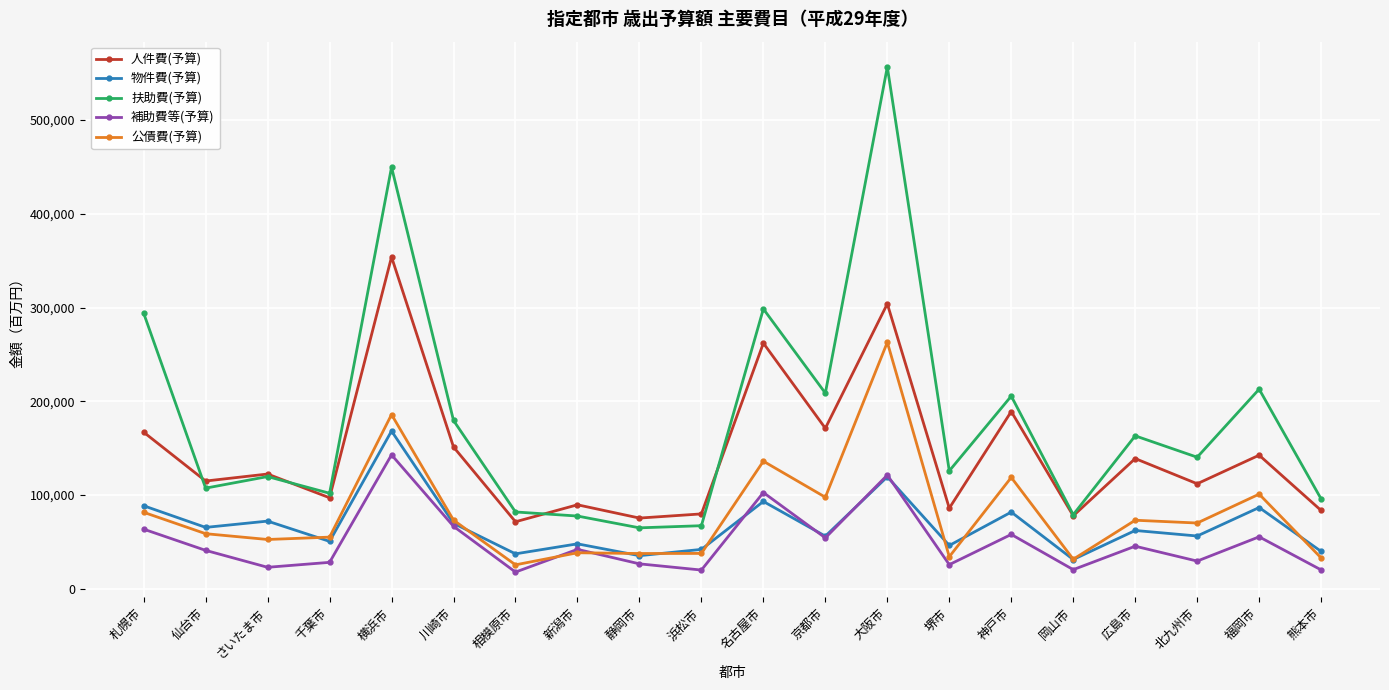

Is the value of 扶助費(予算) at 大阪市 greater than the value of 補助費等(予算) at 相模原市?

Yes